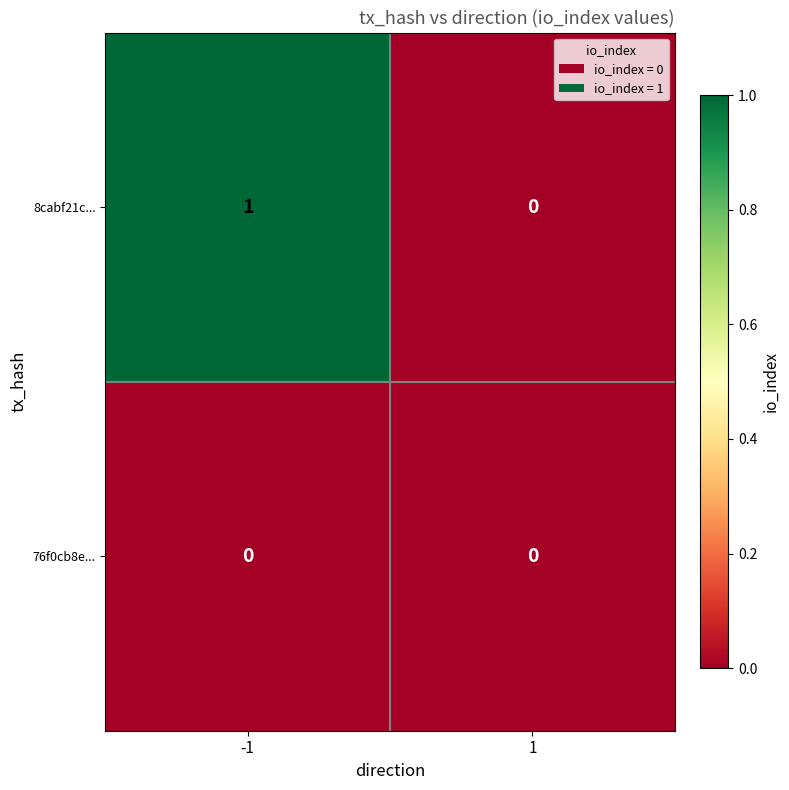

Which series has the largest total across all categories?

8cabf21c...